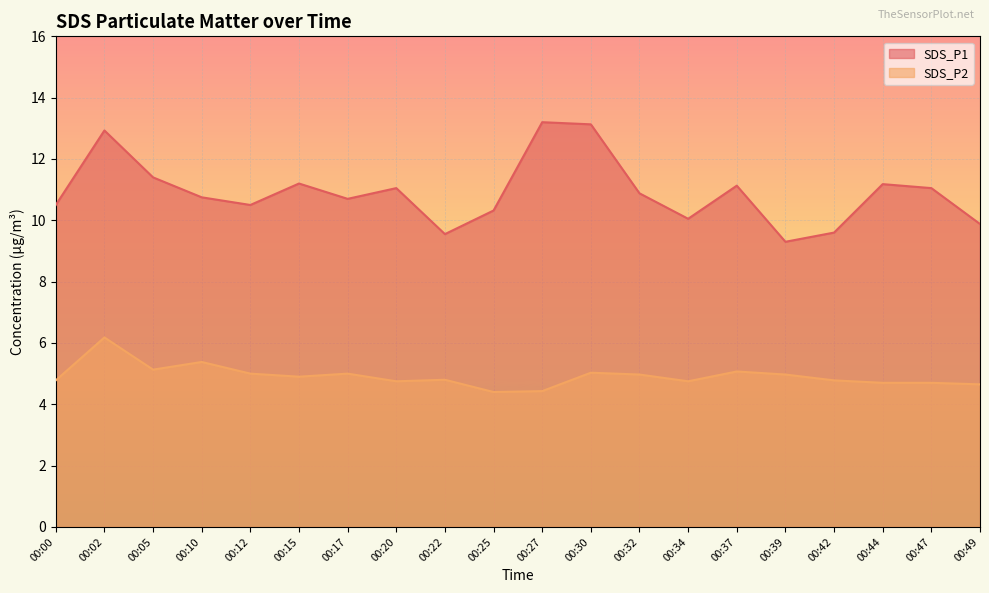

True or false: SDS_P2 and SDS_P1 intersect in this chart.

False